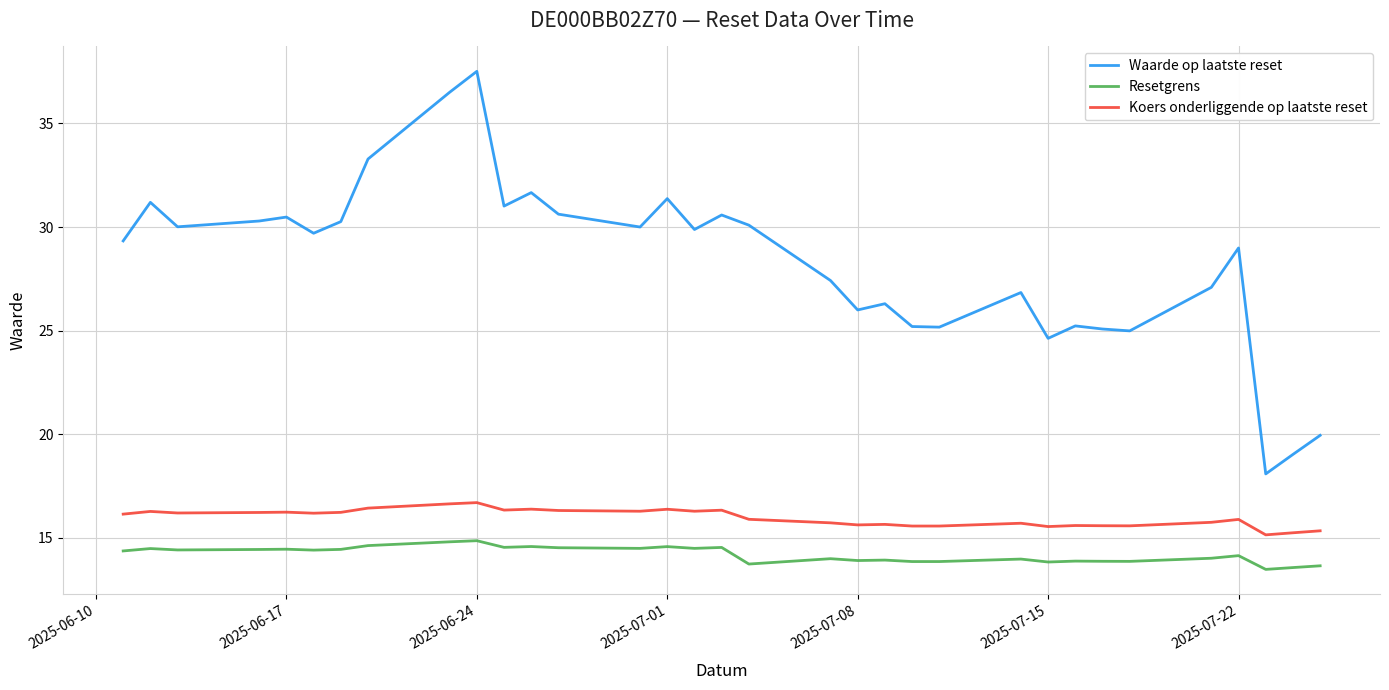

Which series has the largest total across all categories?

Waarde op laatste reset